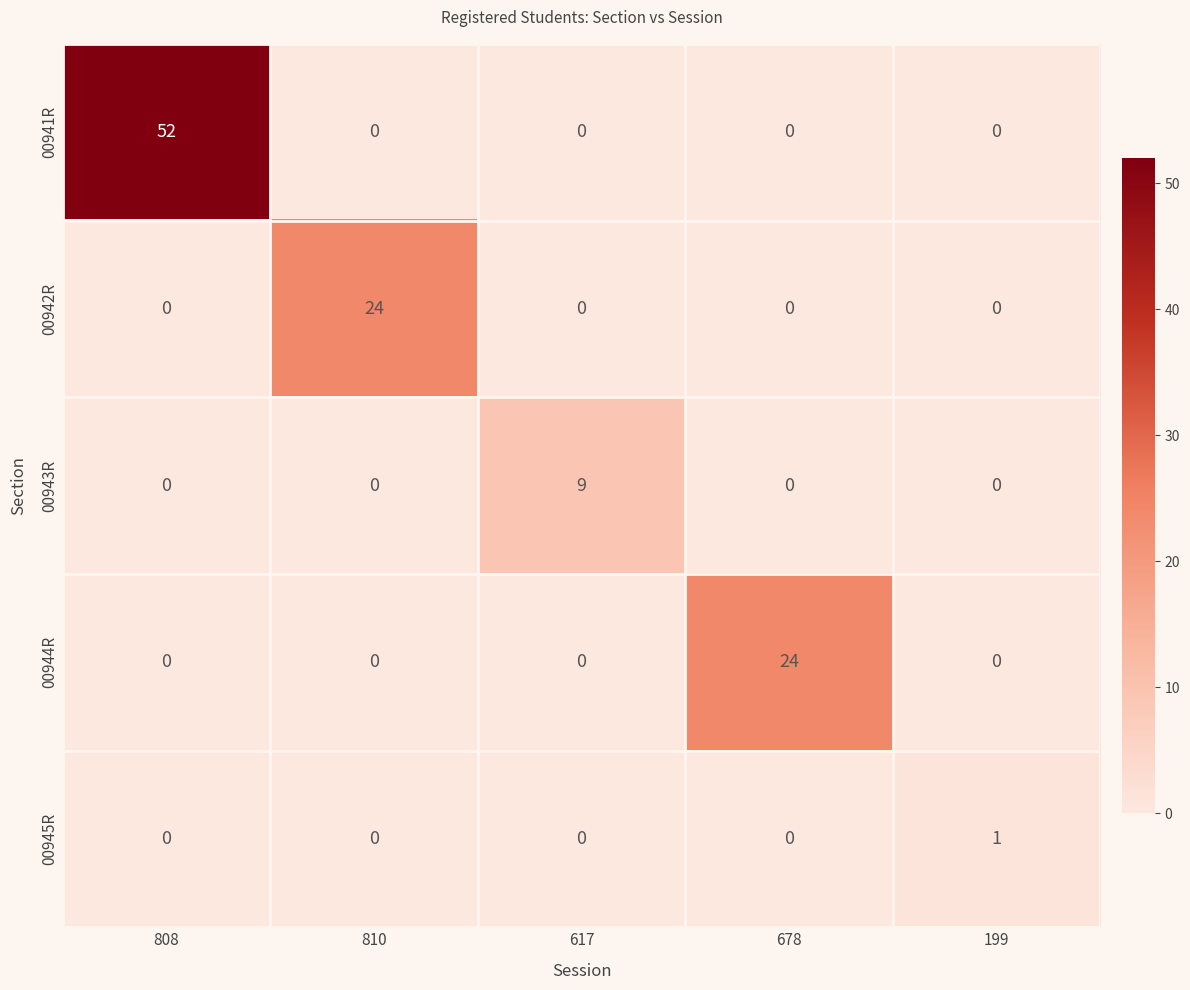

At how many categories does at least one series exceed 3?

4